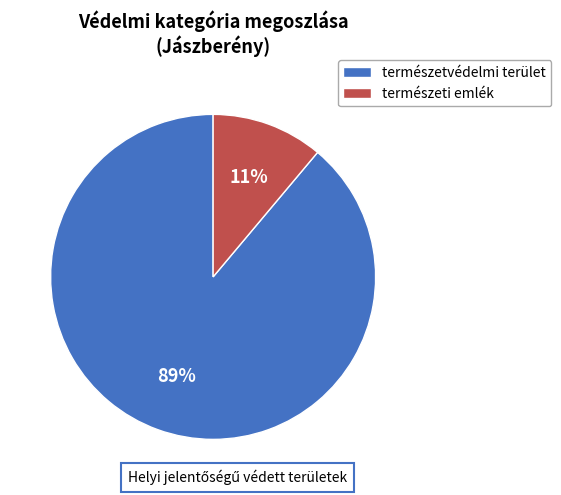

Does természetvédelmi terület account for over 50% of the chart?

Yes